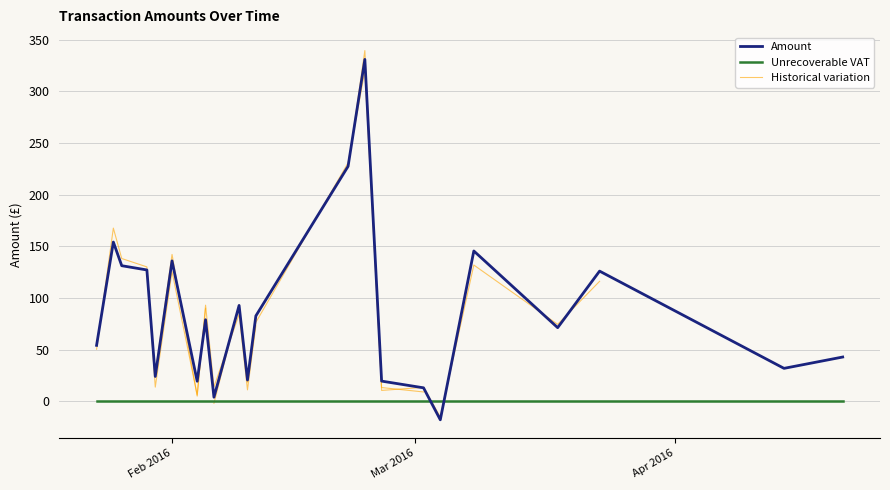

What is the total value across all series at 27?

331.0